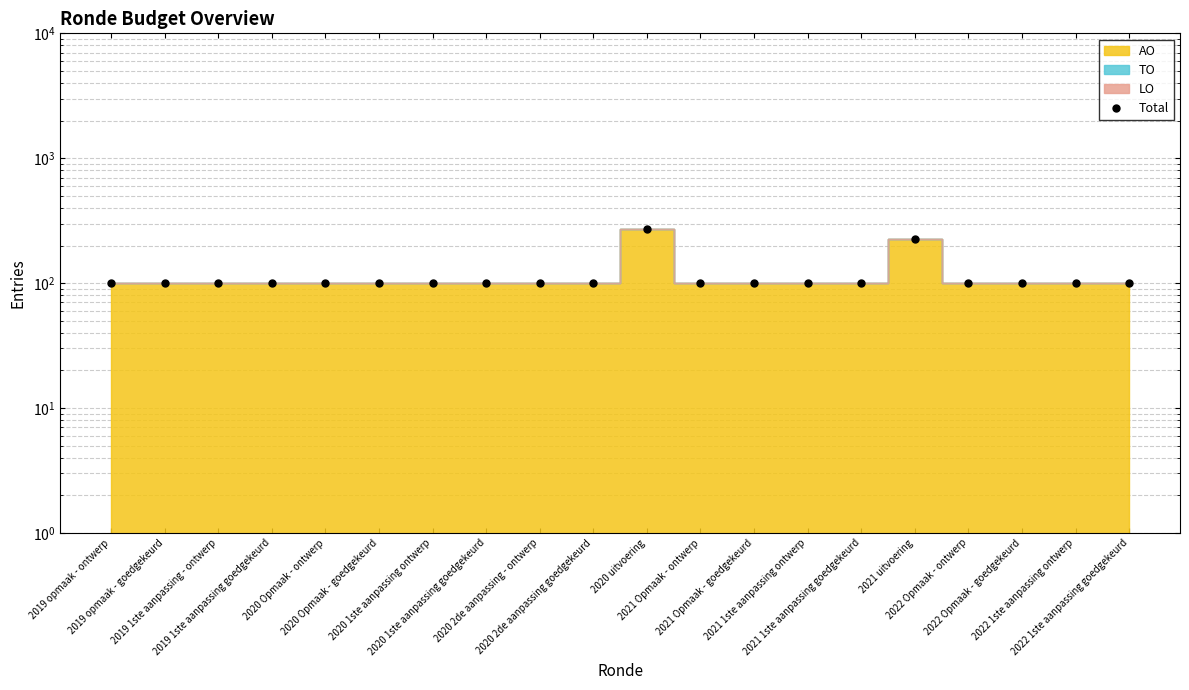

How many points are higher than both their immediate neighbors (excluding endpoints)?

2